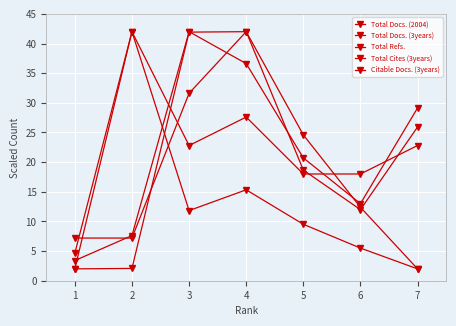

What is the difference between the Total Cites (3years) values at 4 and 7?

16.1